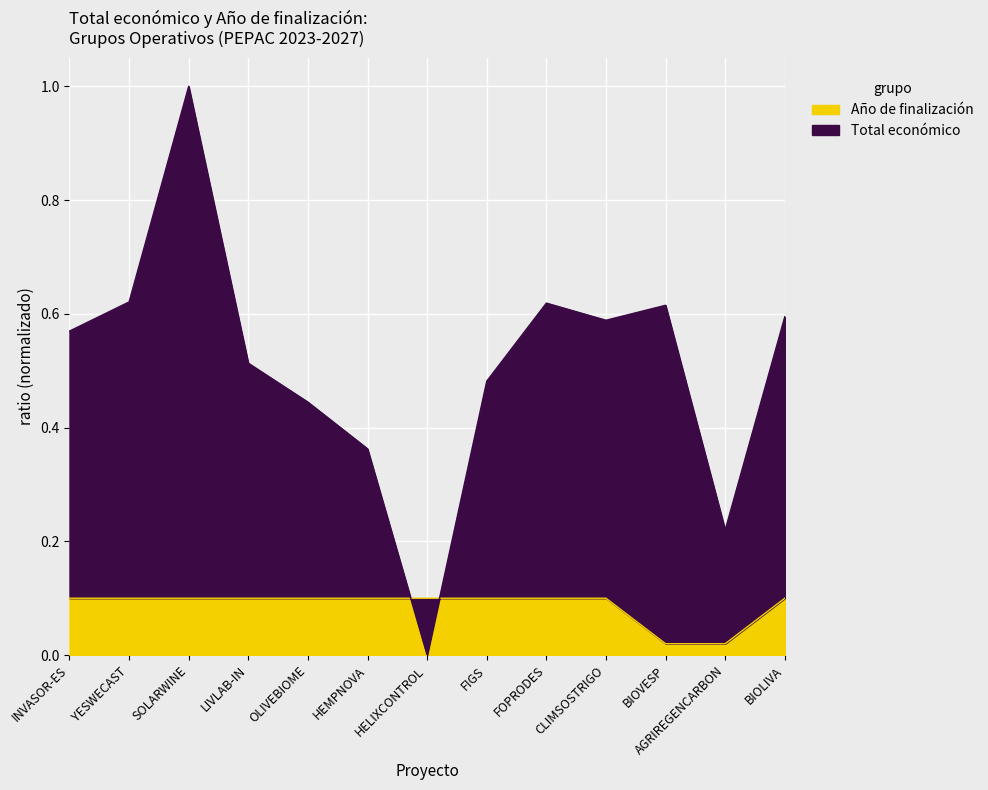

What is the maximum value for Total económico?

1.0